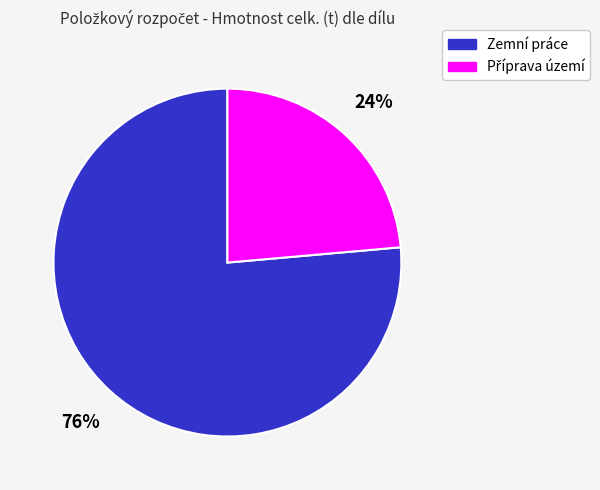

Which slice is the largest?

Zemní práce